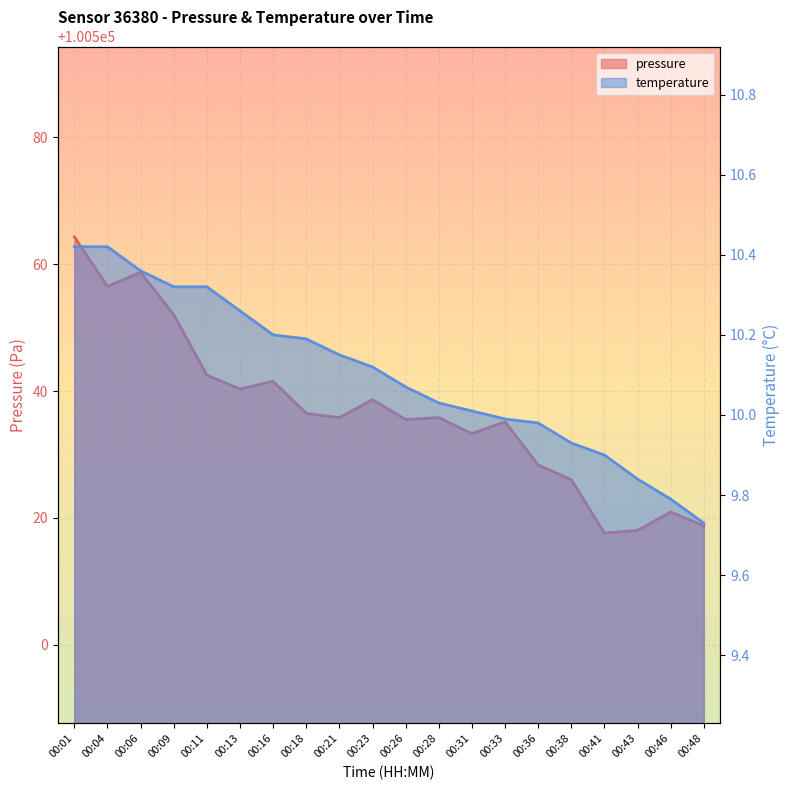

Rank the categories by temperature value from highest to lowest.

00:01, 00:04, 00:06, 00:09, 00:11, 00:13, 00:16, 00:18, 00:21, 00:23, 00:26, 00:28, 00:31, 00:33, 00:36, 00:38, 00:41, 00:43, 00:46, 00:48